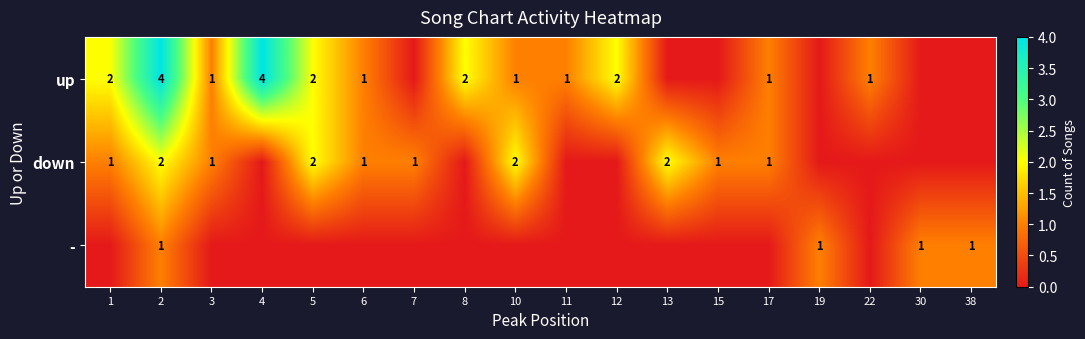

What is the sum of the up values at 22 and 4?

5